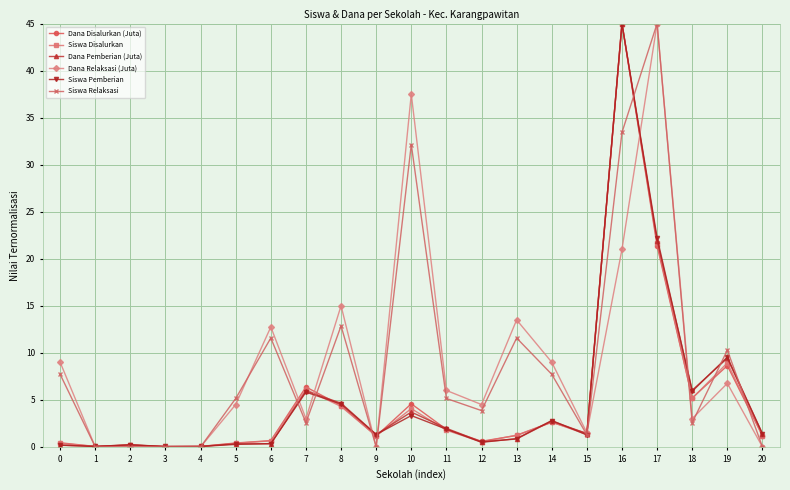

What is the value of the Siswa Relaksasi point at the 13th from the left?

3.9